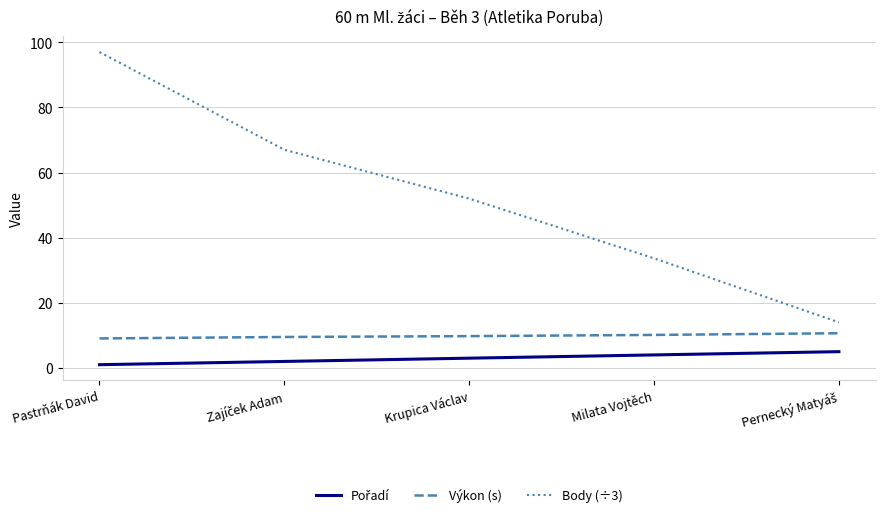

Is this an area chart (filled region under the line)?

No